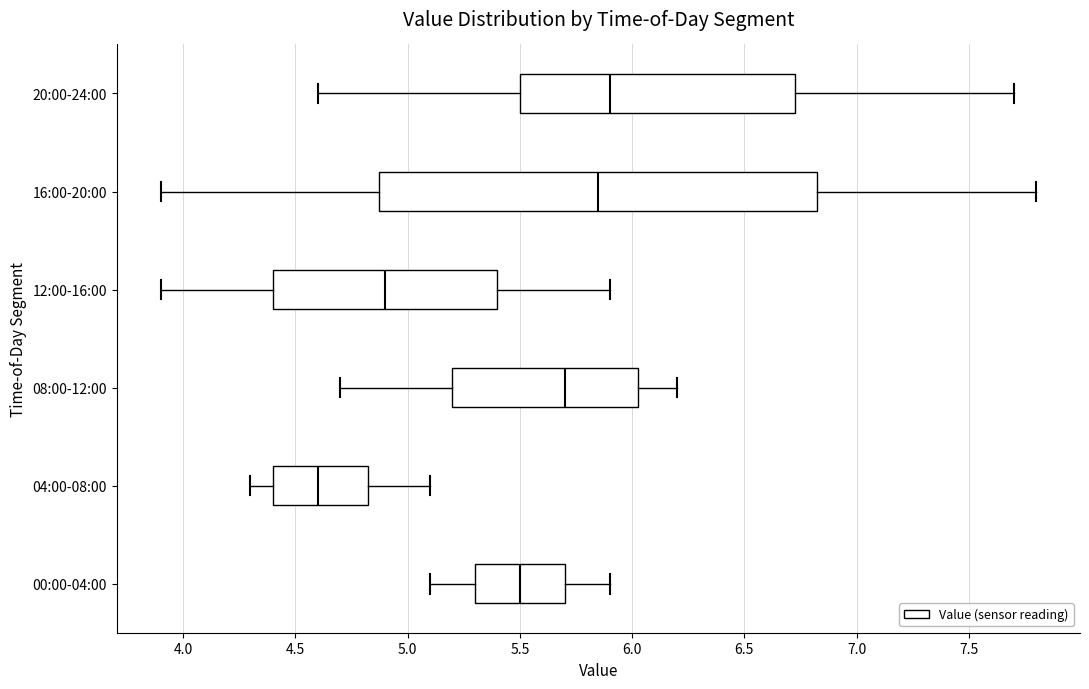

Reading bottom to top, transcribe this box plot: for each box, give where its median line is, the range the box spans, and where its two whiskers end, as read against the x-axis. The values are not printed on the chart, so give them approximately, as read against the axis.

00:00-04:00: median 5.50, box 5.30 to 5.70, whiskers 5.10 to 5.90
04:00-08:00: median 4.60, box 4.40 to 4.85, whiskers 4.30 to 5.10
08:00-12:00: median 5.70, box 5.20 to 6.05, whiskers 4.70 to 6.20
12:00-16:00: median 4.90, box 4.40 to 5.40, whiskers 3.90 to 5.90
16:00-20:00: median 5.85, box 4.90 to 6.85, whiskers 3.90 to 7.80
20:00-24:00: median 5.90, box 5.50 to 6.75, whiskers 4.60 to 7.70